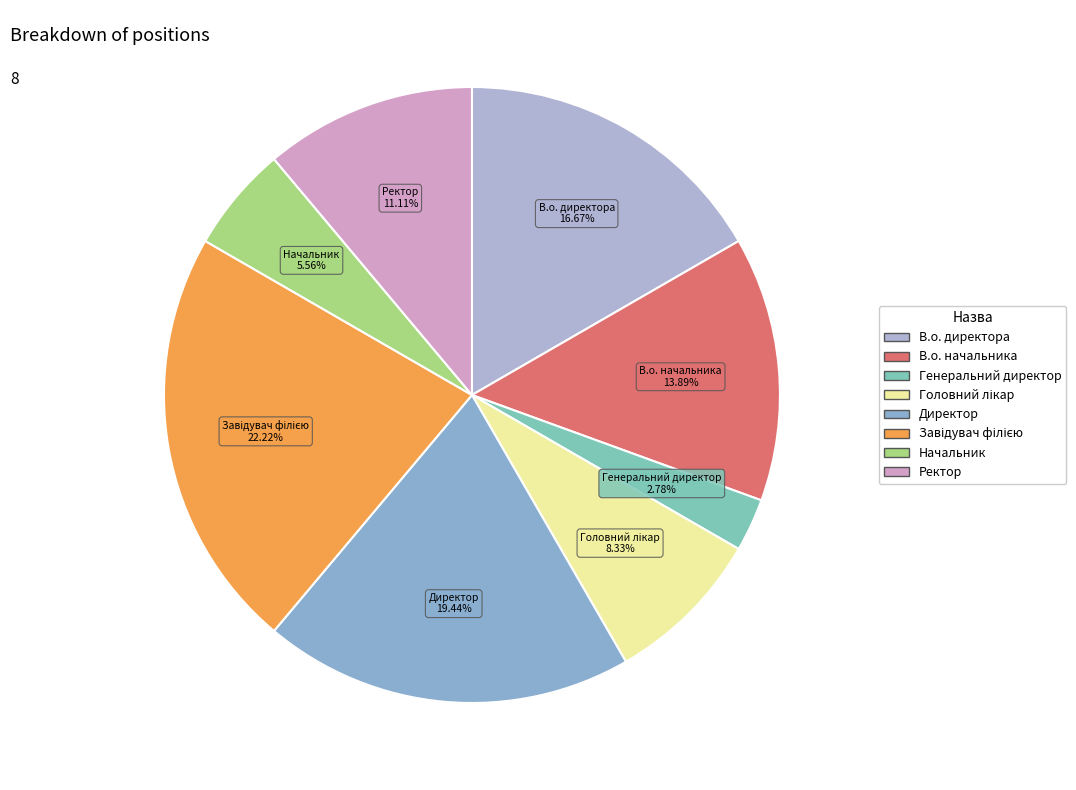

True or false: Генеральний директор accounts for 9% of the total.

False